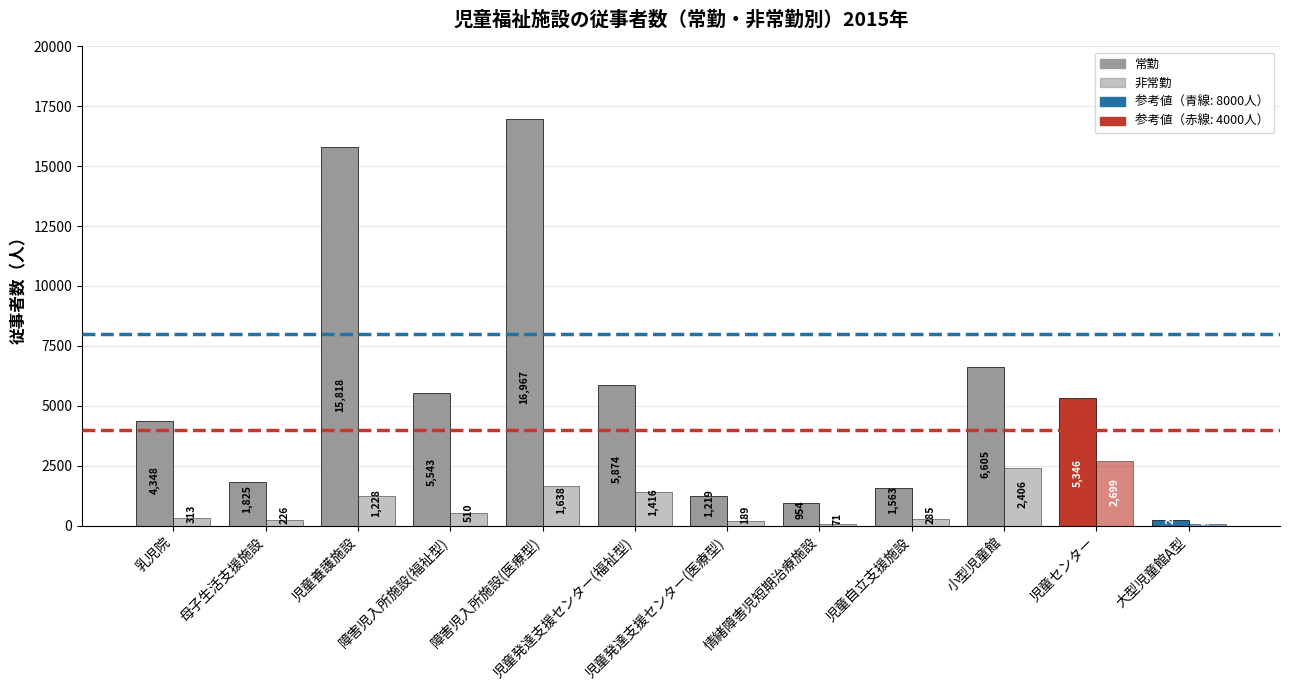

Does the chart contain stacked bars?

No